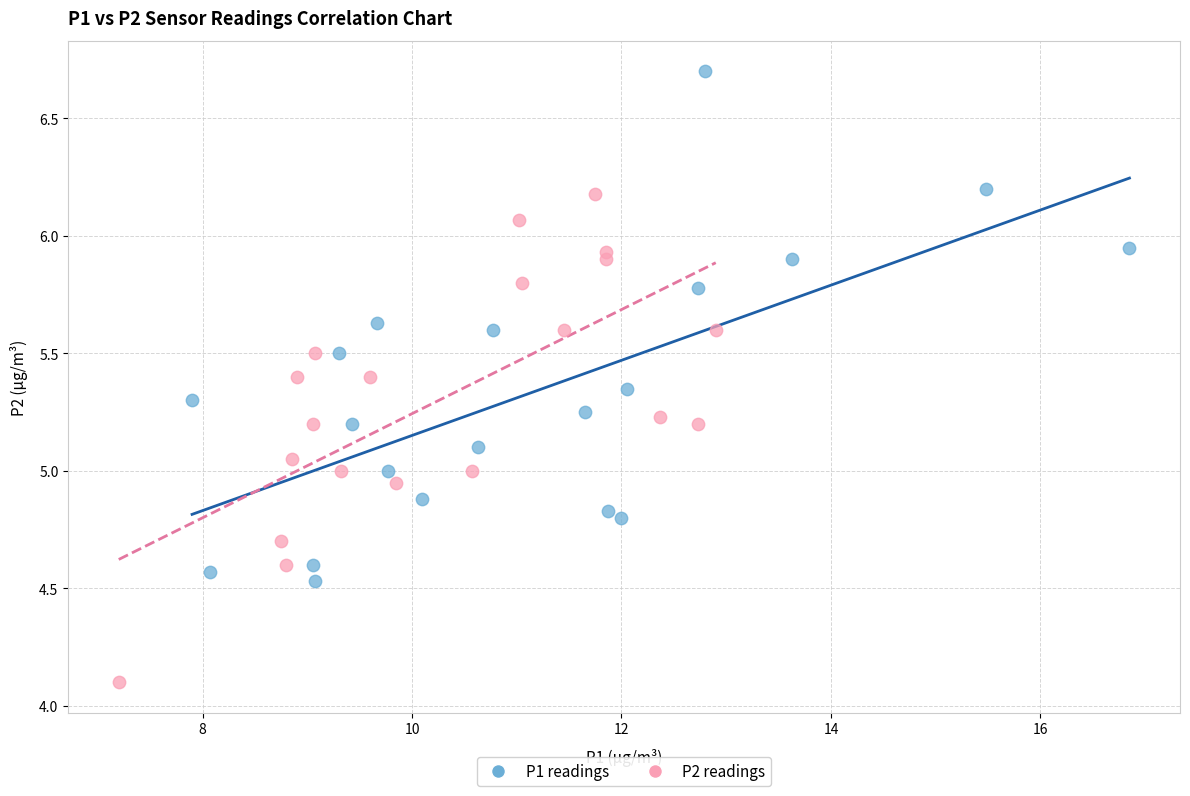

Which series contains the lowest Y value?

P2 readings